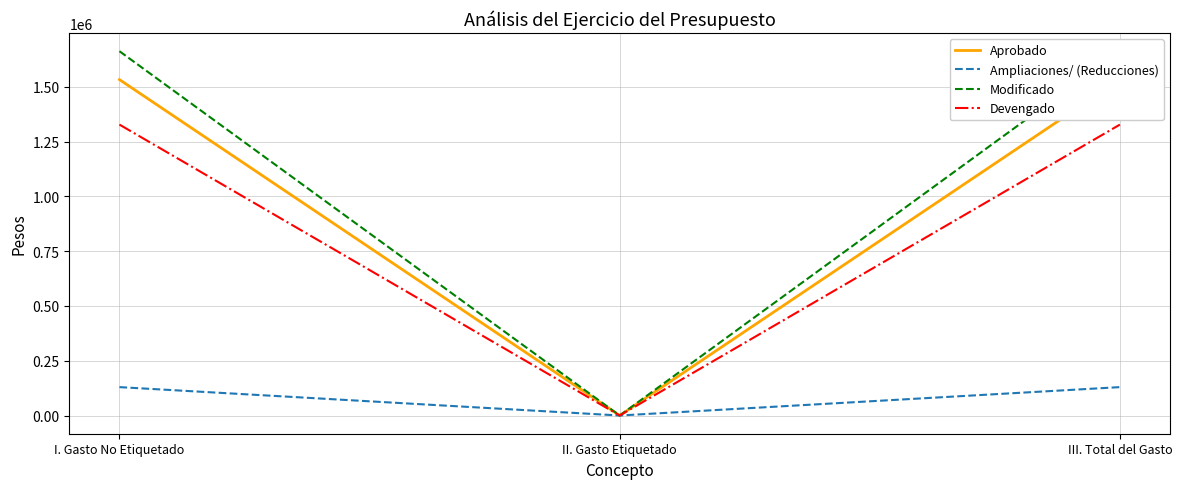

Between II. Gasto Etiquetado and I. Gasto No Etiquetado, which is larger?

I. Gasto No Etiquetado